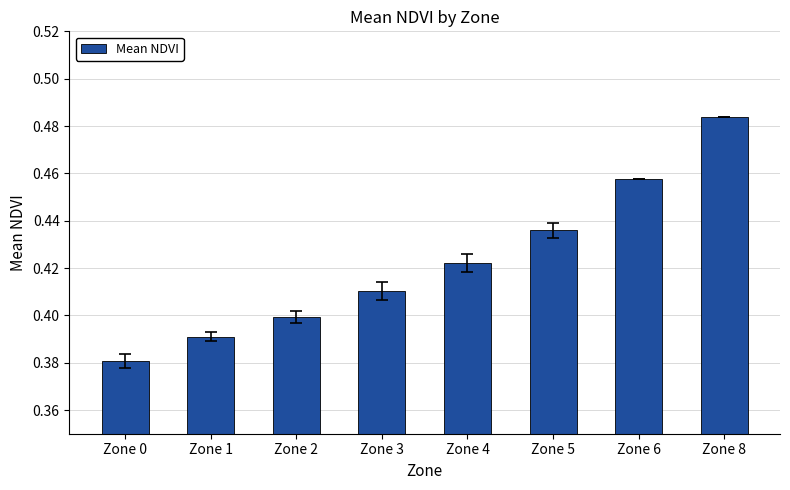

List the labels in order of value, largest first.

Zone 8, Zone 6, Zone 5, Zone 4, Zone 3, Zone 2, Zone 1, Zone 0